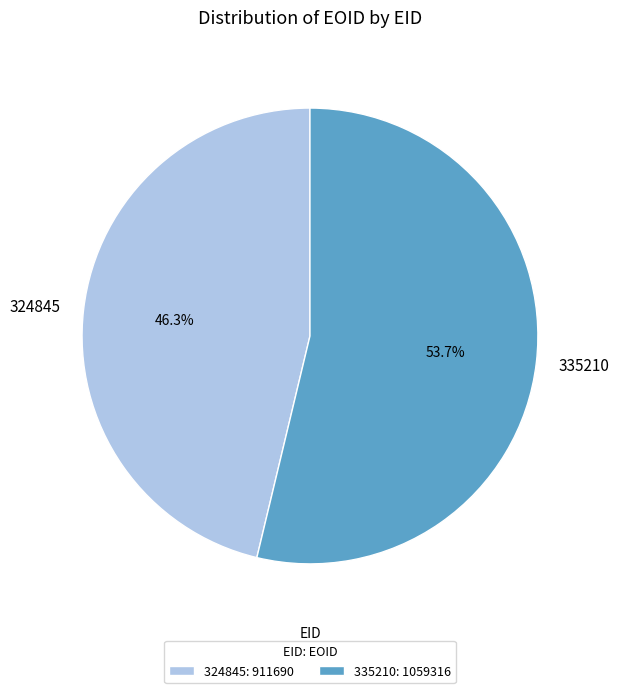

True or false: 324845 accounts for 33% of the total.

False